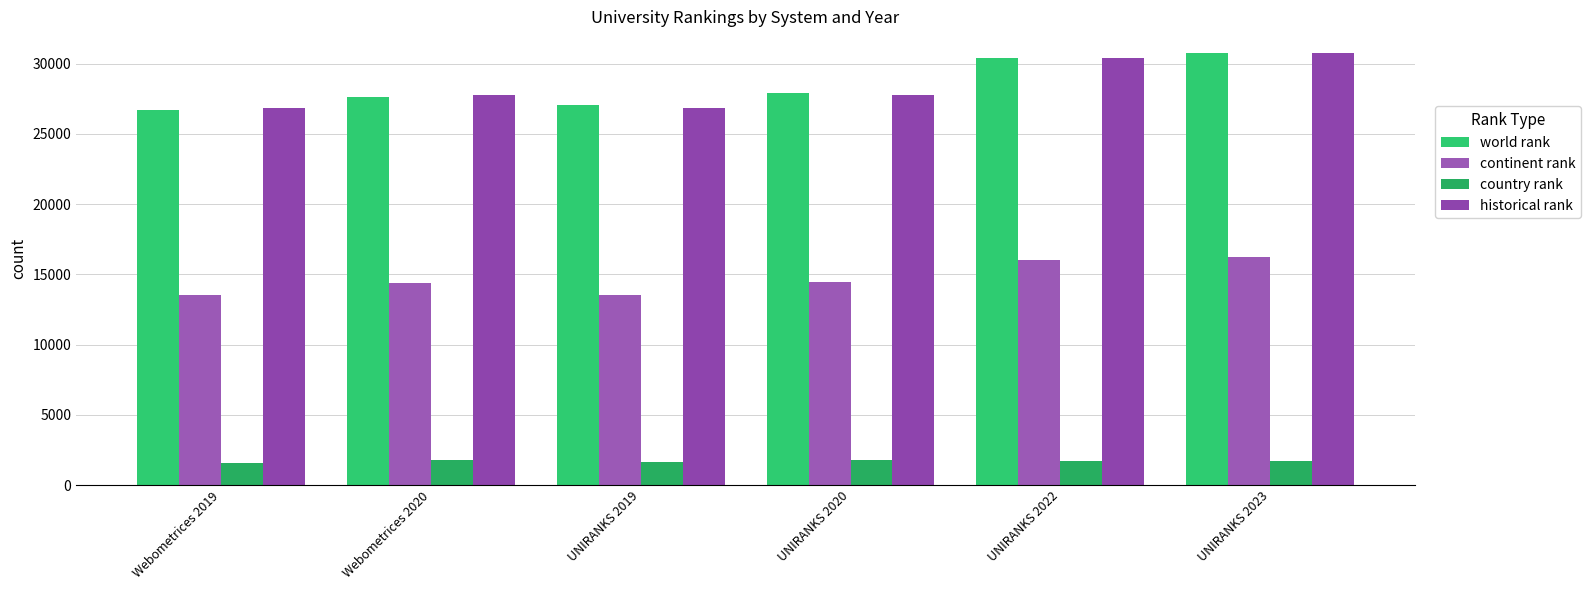

What are all the series names shown in the legend?

world rank, continent rank, country rank, historical rank